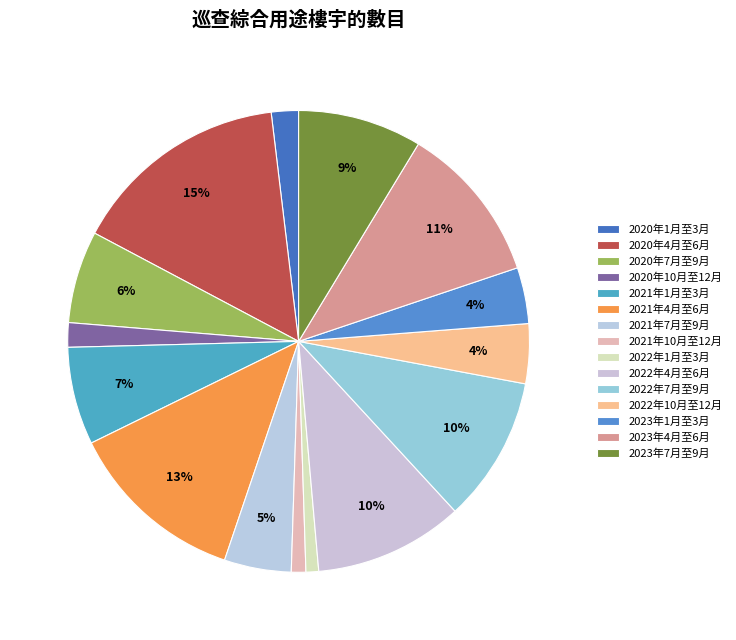

Count the number of slices in the pie.

15